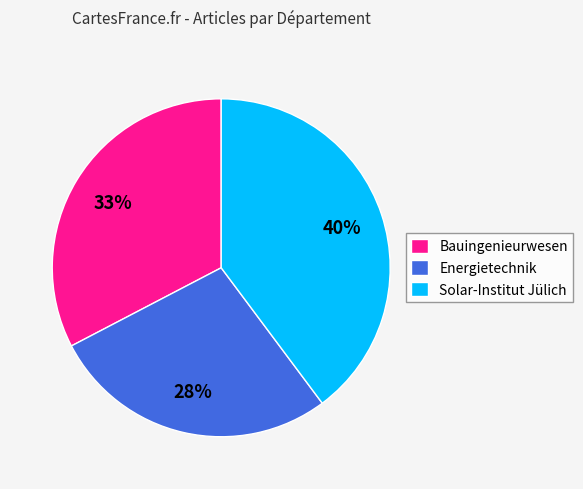

How many segments does this pie chart have?

3